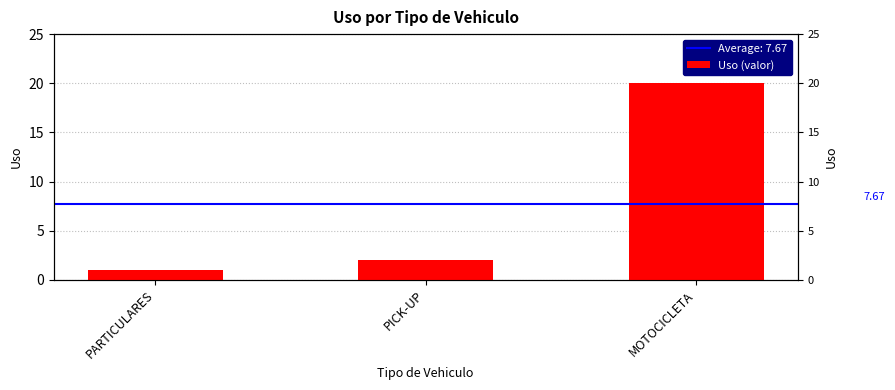

What is the minimum value shown in the chart?

1